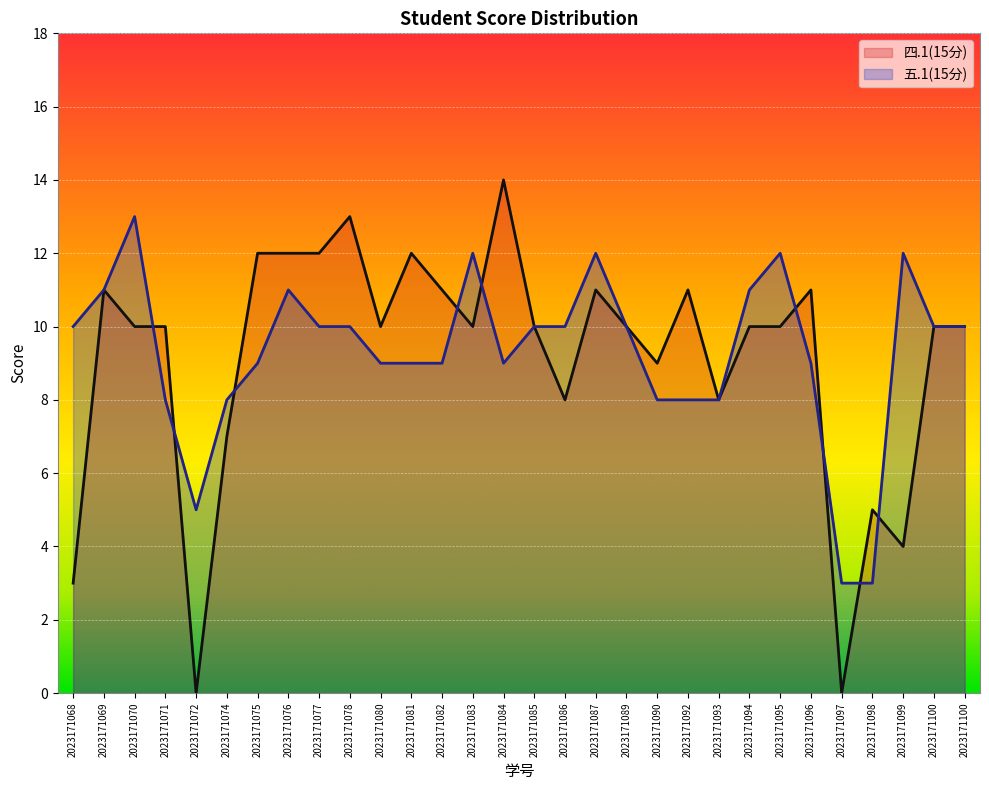

What is the average value of the 四.1(15分) series?

9